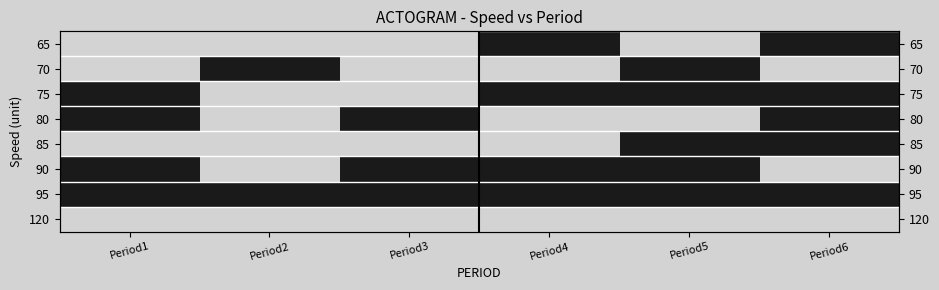

What is the approximate value of 70 at Period2?

1